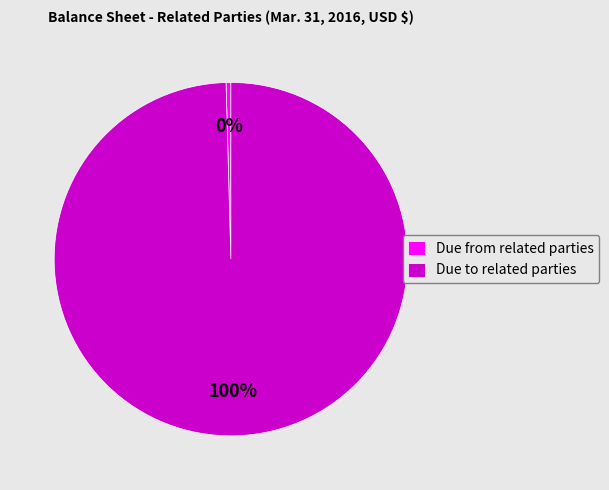

Count the number of slices in the pie.

2